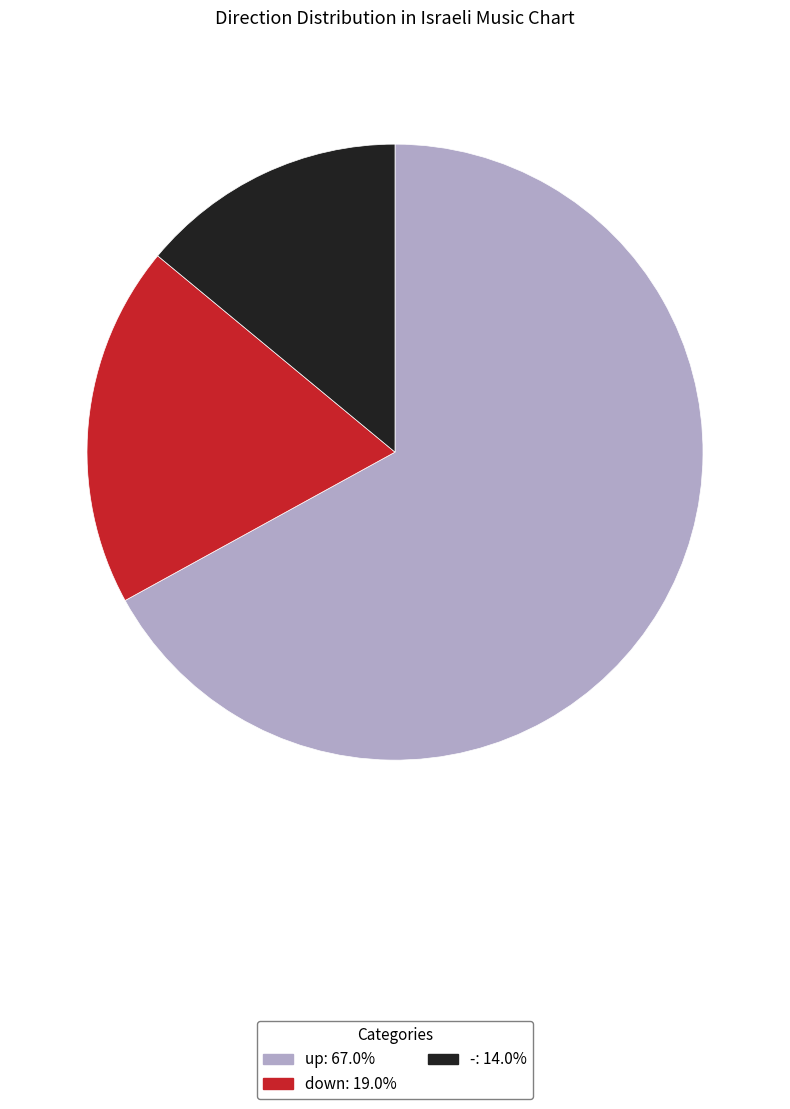

Between up and down, which is larger?

up